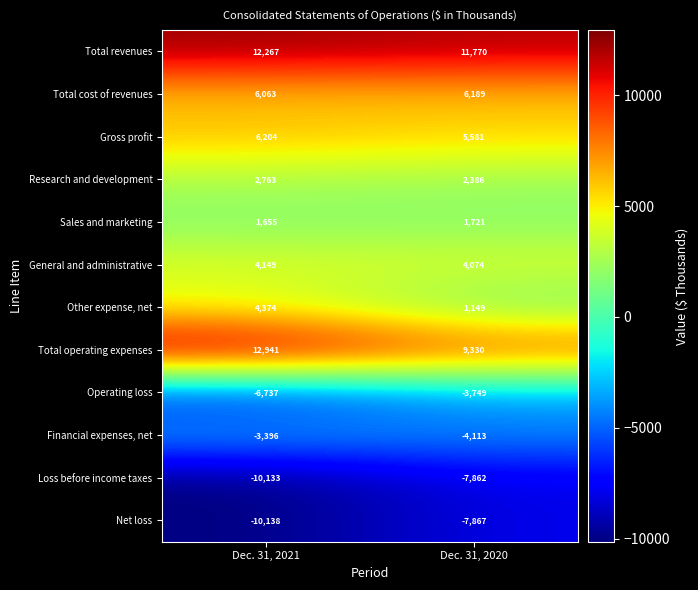

True or false: Loss before income taxes has a value of -4457 at Dec. 31, 2021.

False